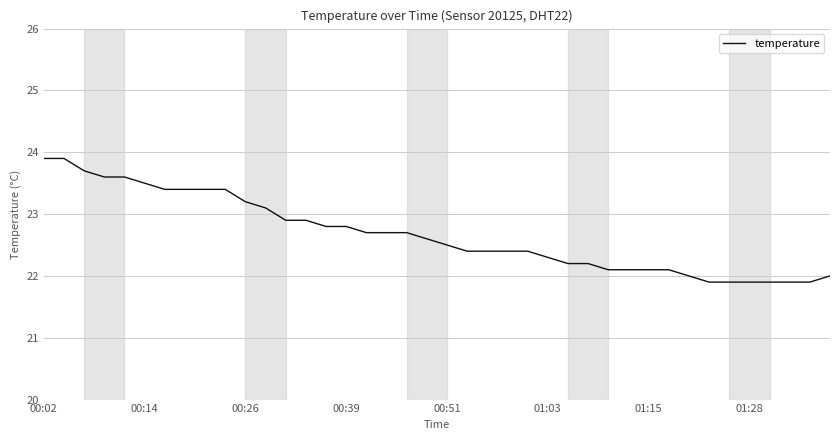

How many series are shown in this chart?

1